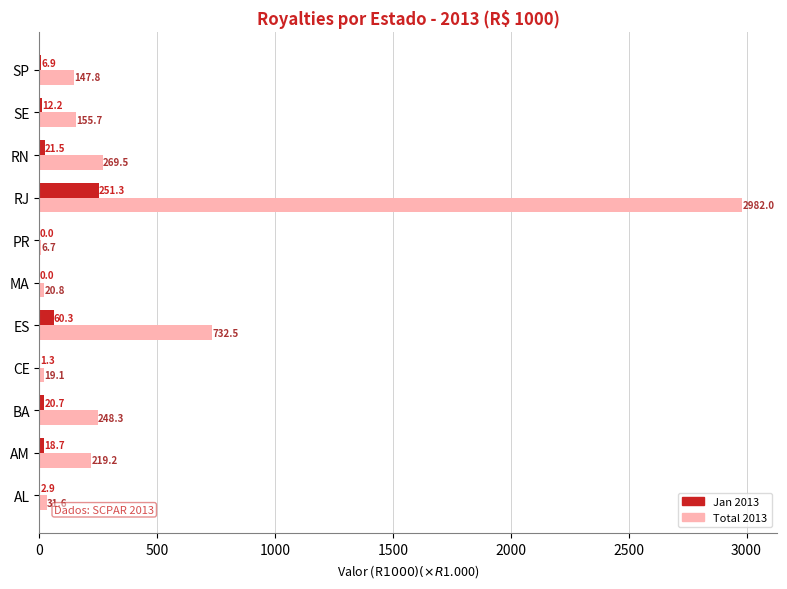

Is it true that Jan 2013 equals 18.7 at AM?

True